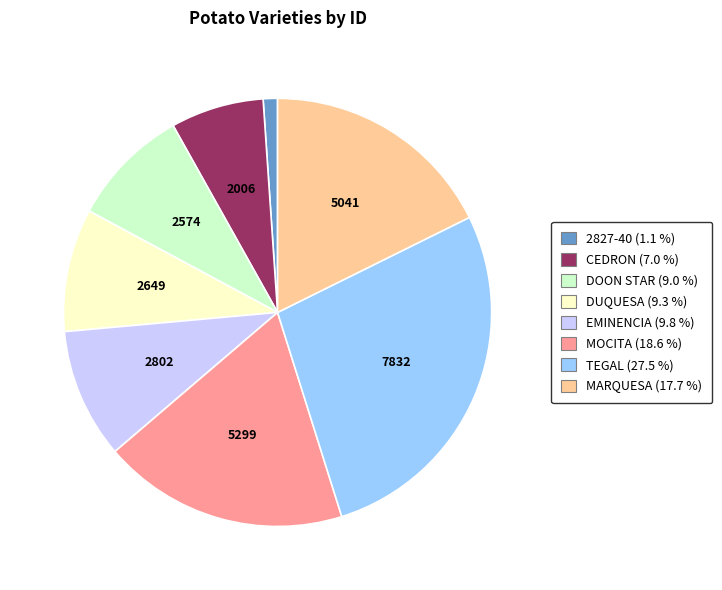

Do DUQUESA (9.3 %) and 2827-40 (1.1 %) together represent more than half of the pie?

No